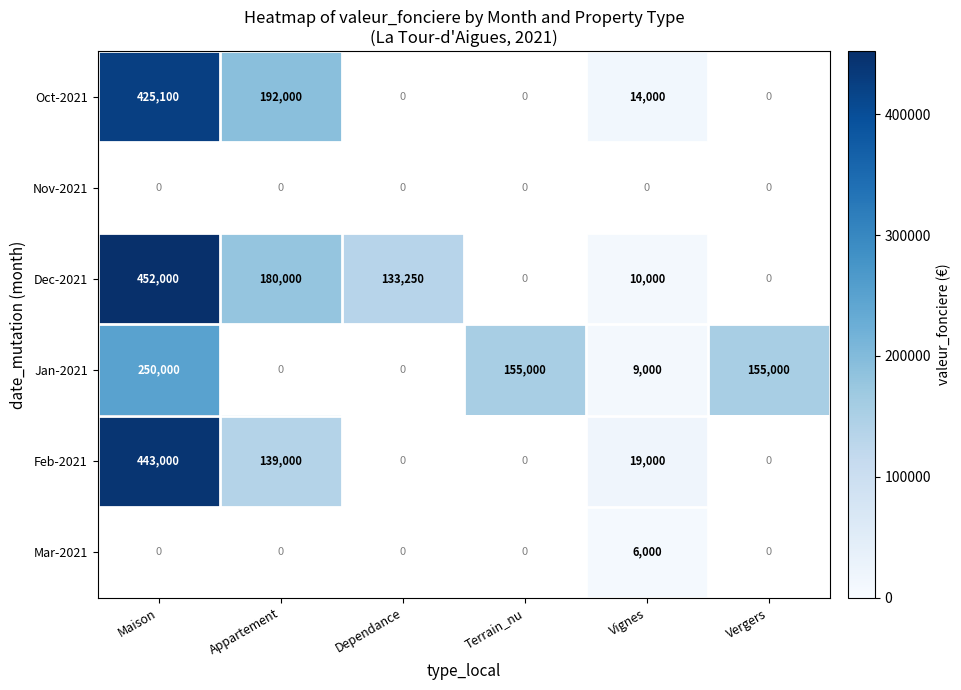

The value of Mar-2021 at Vignes is 6000. True or false?

True